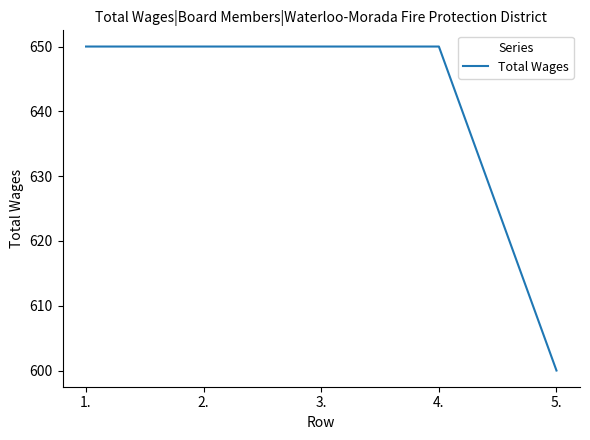

What is the approximate value at 4., to the nearest 5?

650